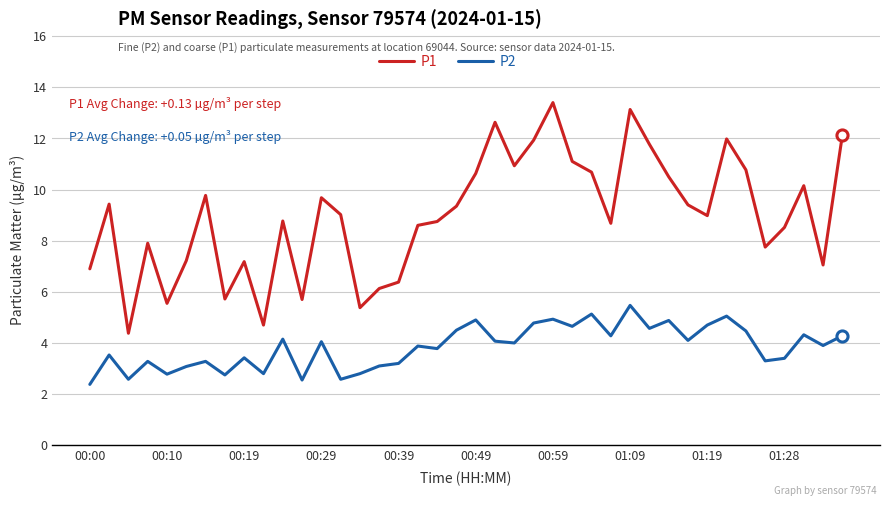

Which series has the largest range (max minus min)?

P1